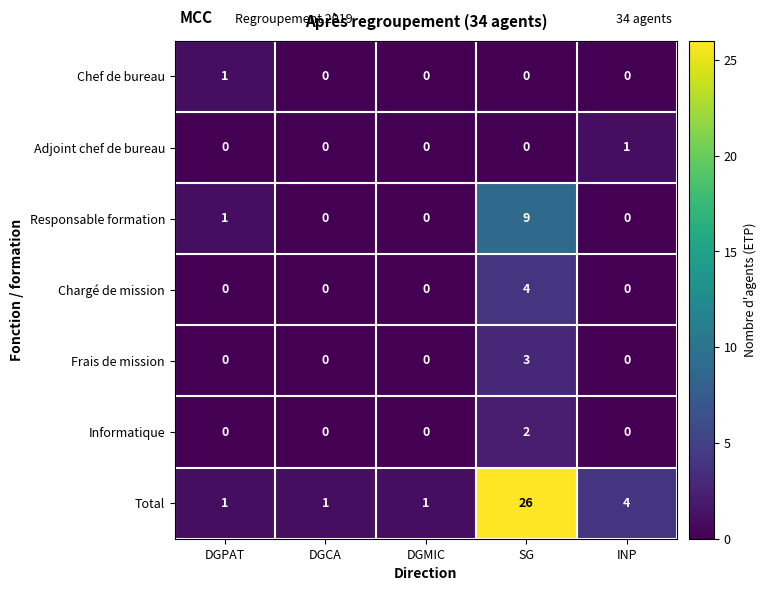

What is the sum of all Responsable formation values?

10